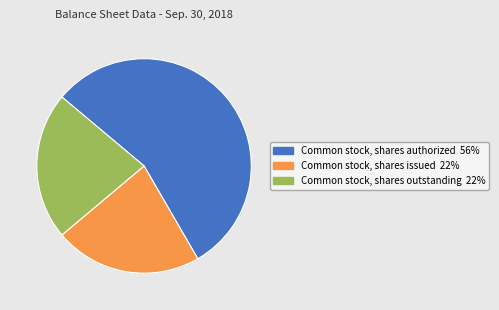

Is there any slice that represents more than half of the pie?

Yes